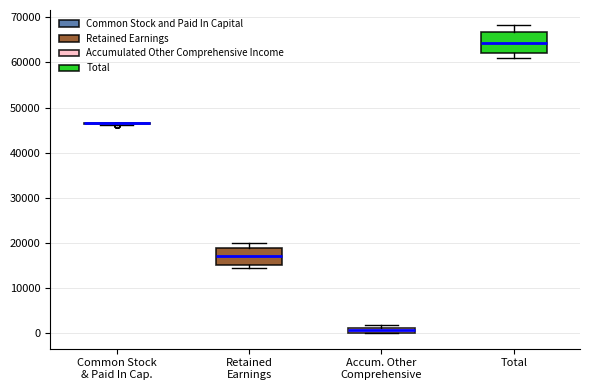

Where does the median line of the box for Total sit on the y-axis? The values are not printed on the chart, so give them approximately, as read against the axis.

64000